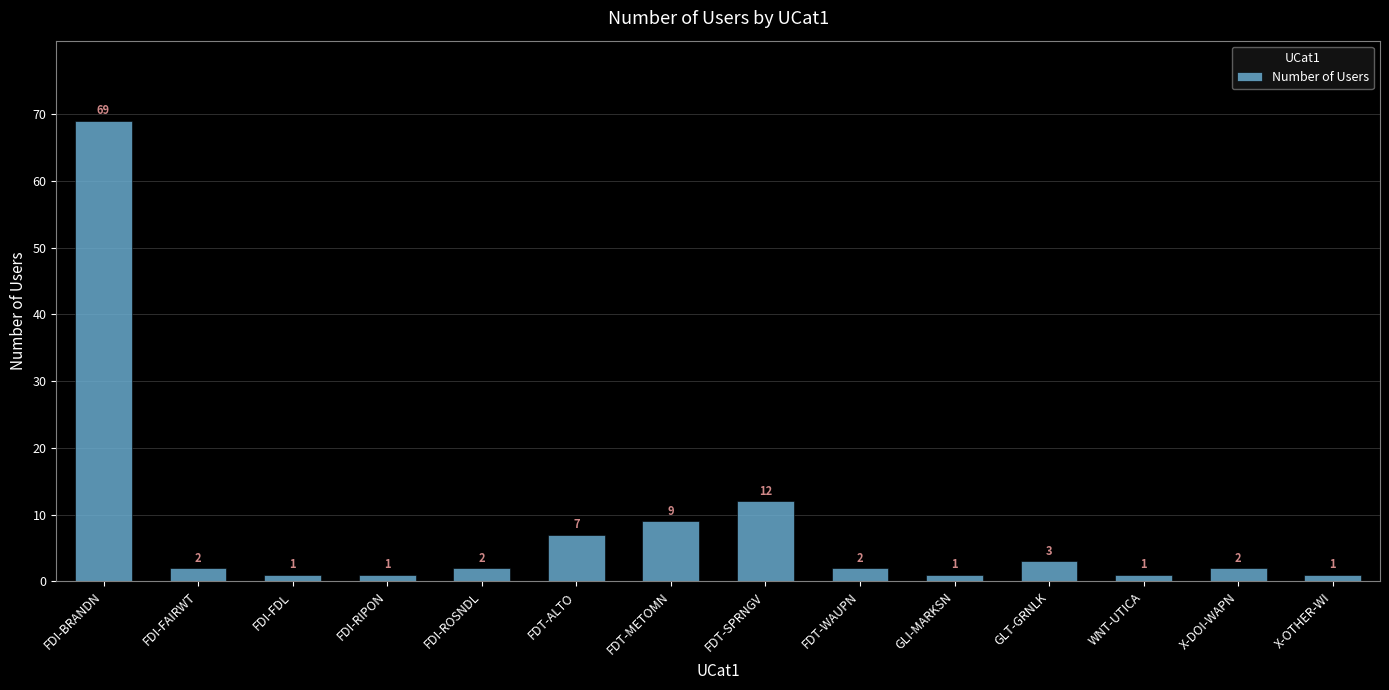

True or false: the data shows 2 at FDI-FAIRWT.

True